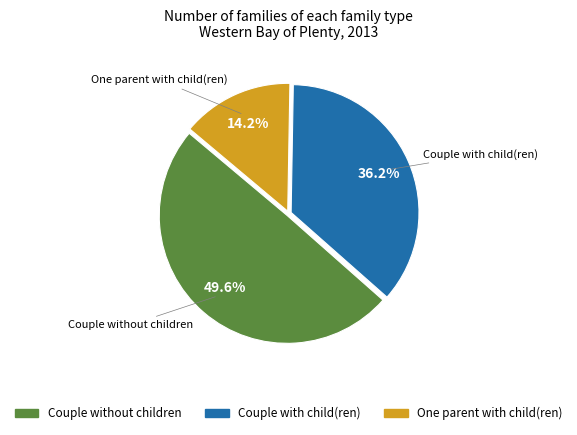

Between Couple without children and One parent with child(ren), which is larger?

Couple without children